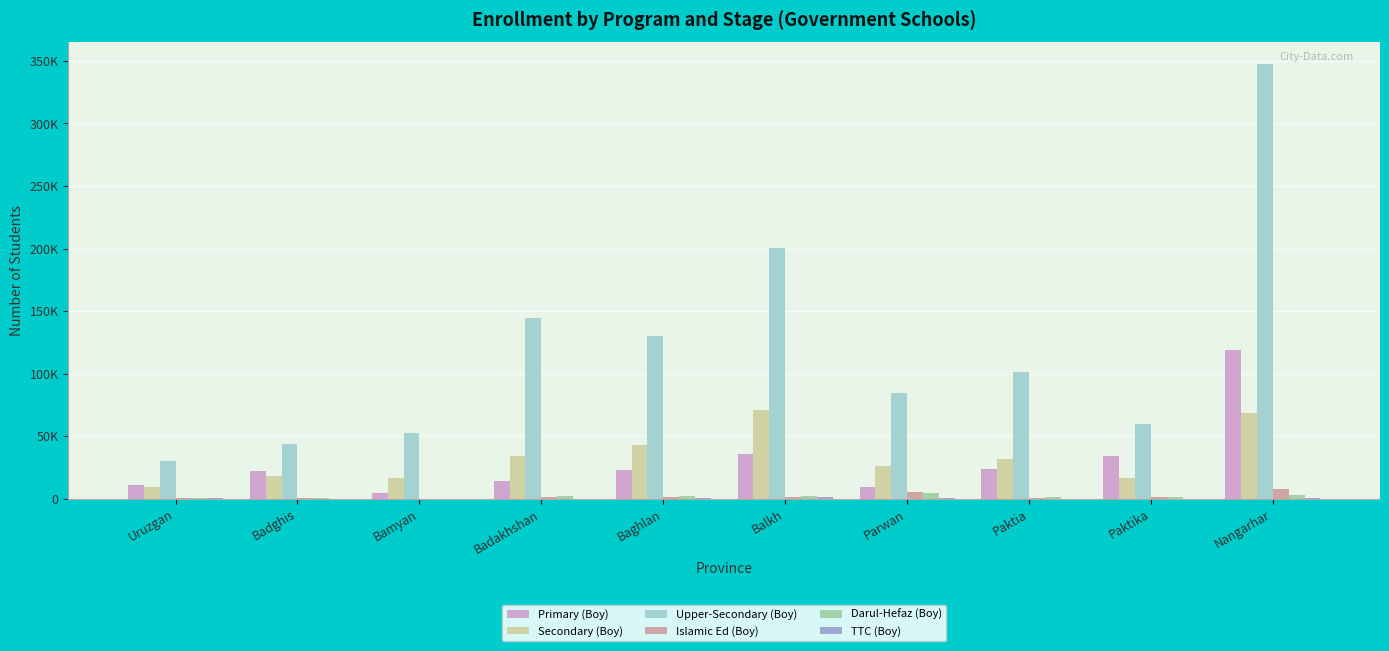

True or false: TTC (Boy) has a value of 0 at Bamyan.

True